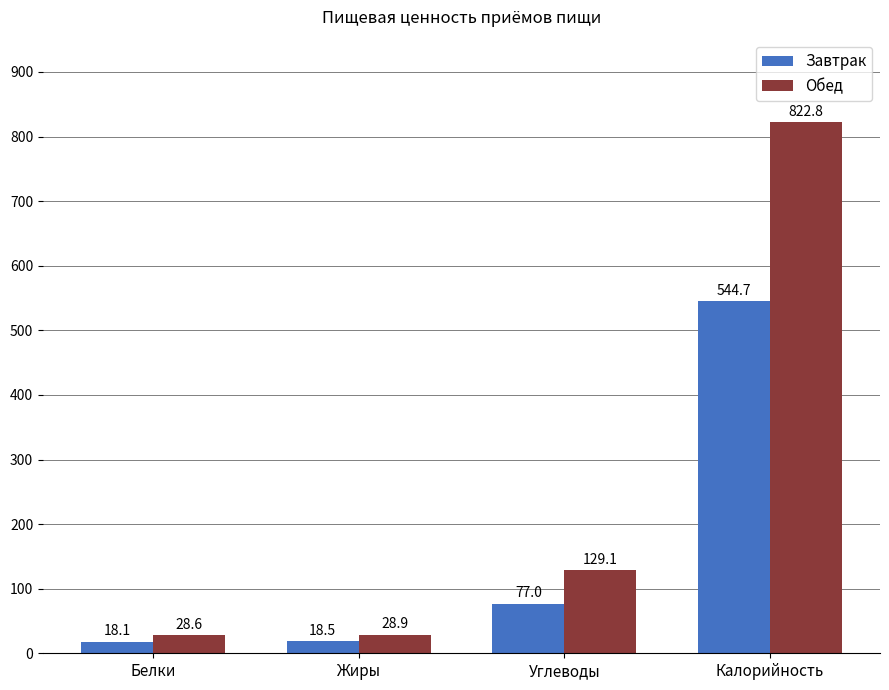

What is the maximum value for Завтрак?

544.7